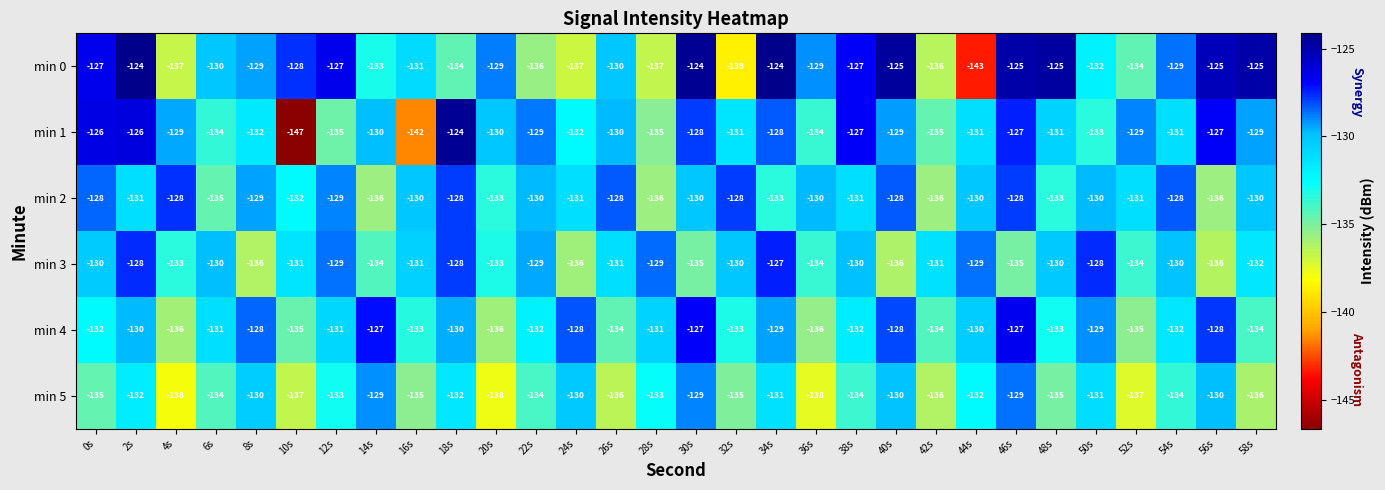

At which category does the chart reach its minimum across all series?

10s